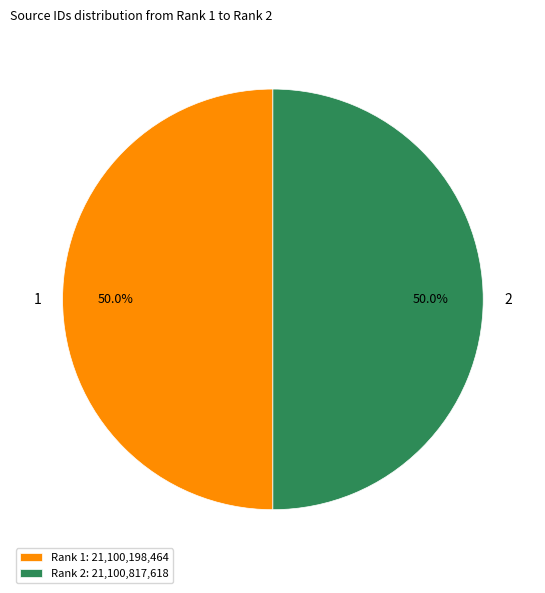

What is the ratio of the value at 2 to the value at 1?

1.0